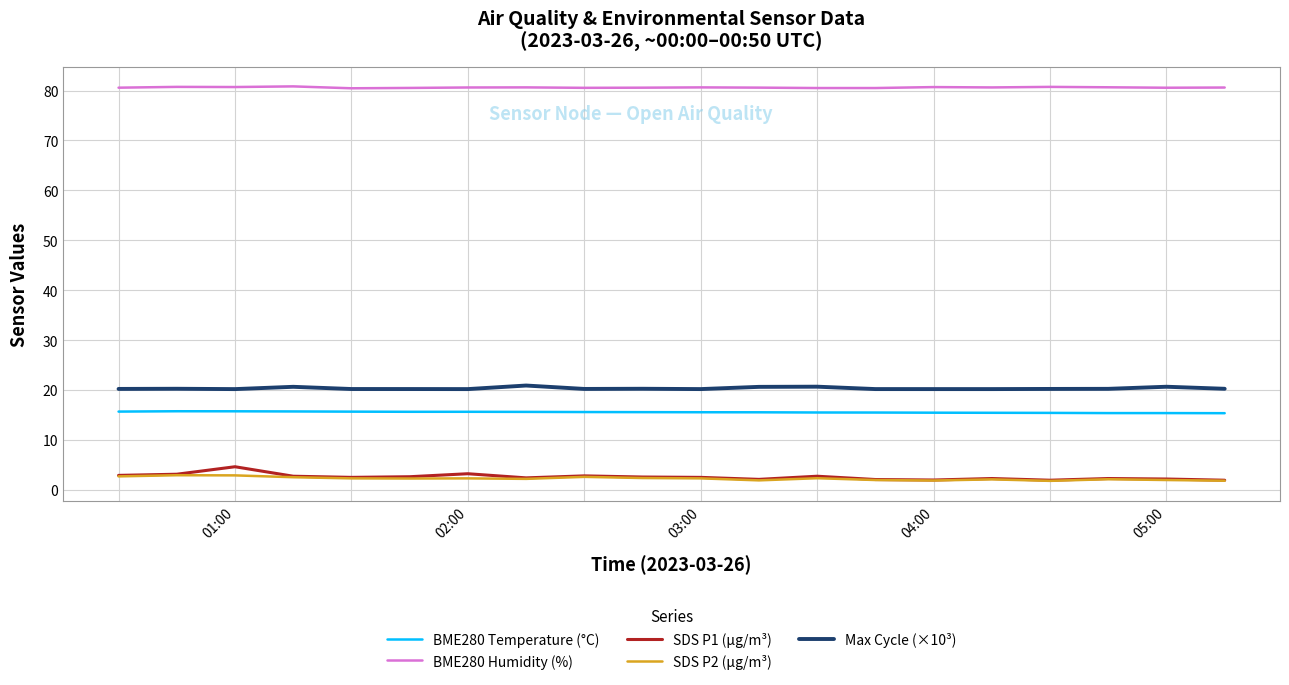

What is the minimum value shown in the chart?

1.8